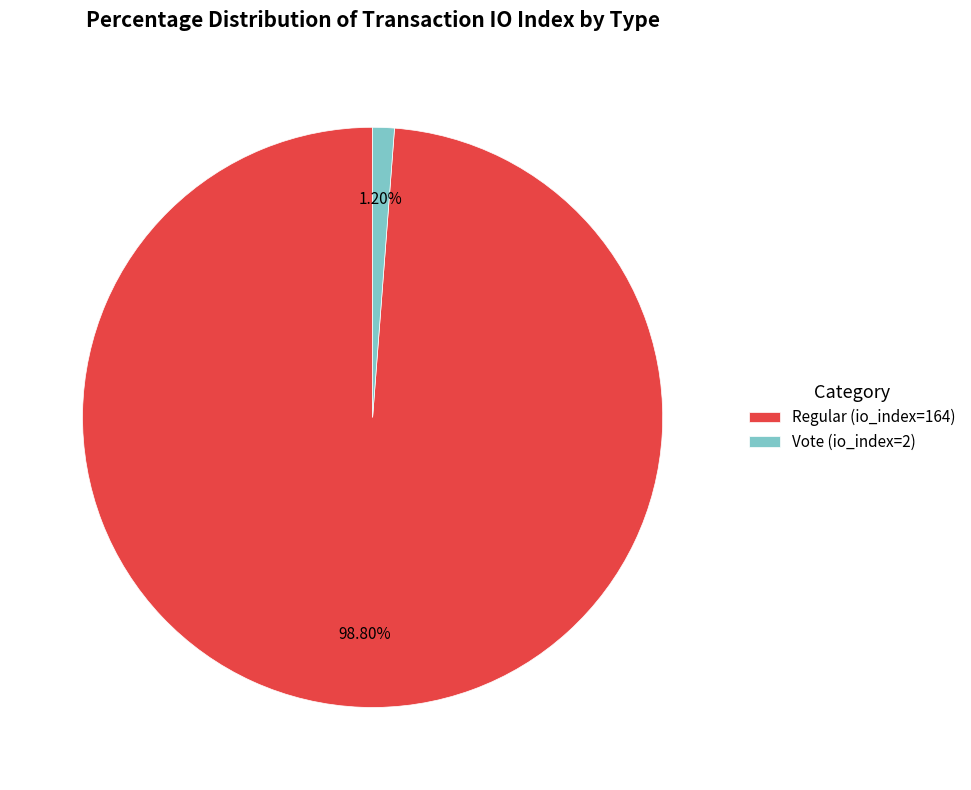

To the nearest percent, what is the combined percentage of Regular (io_index=164) and Vote (io_index=2)?

100%